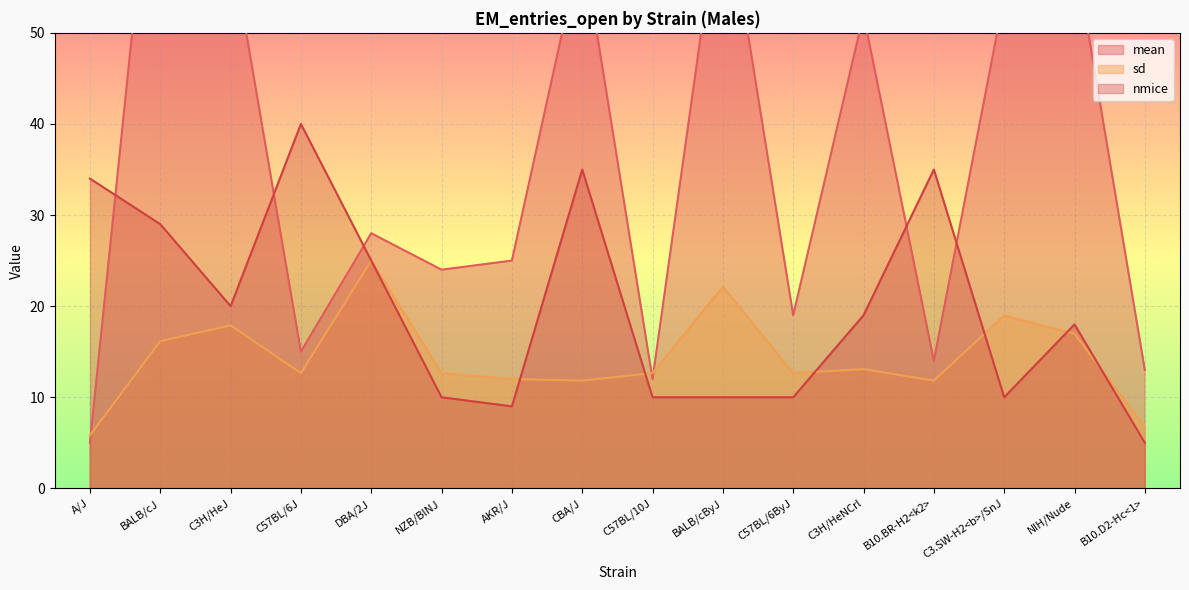

What is the value of the sd point at the 11th from the left?

12.7